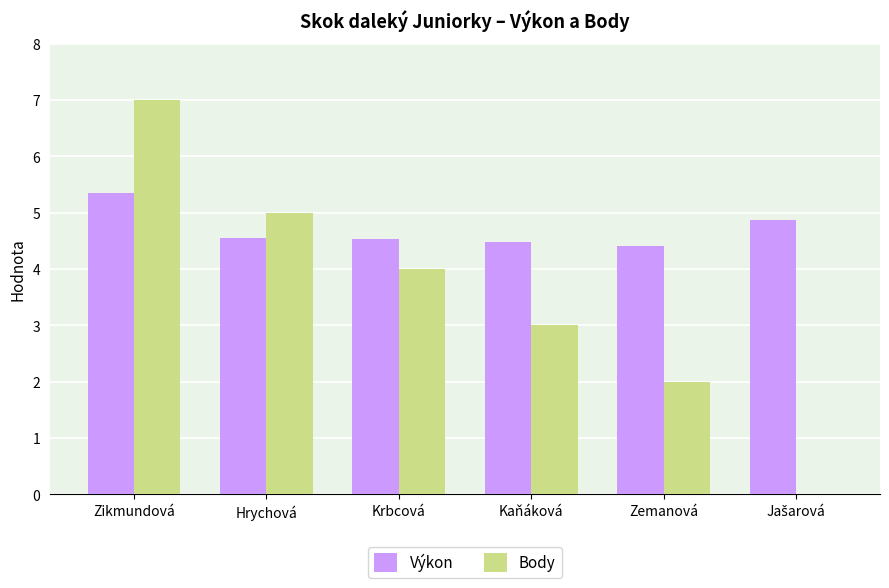

What is the total value across all series at Zemanová?

6.4